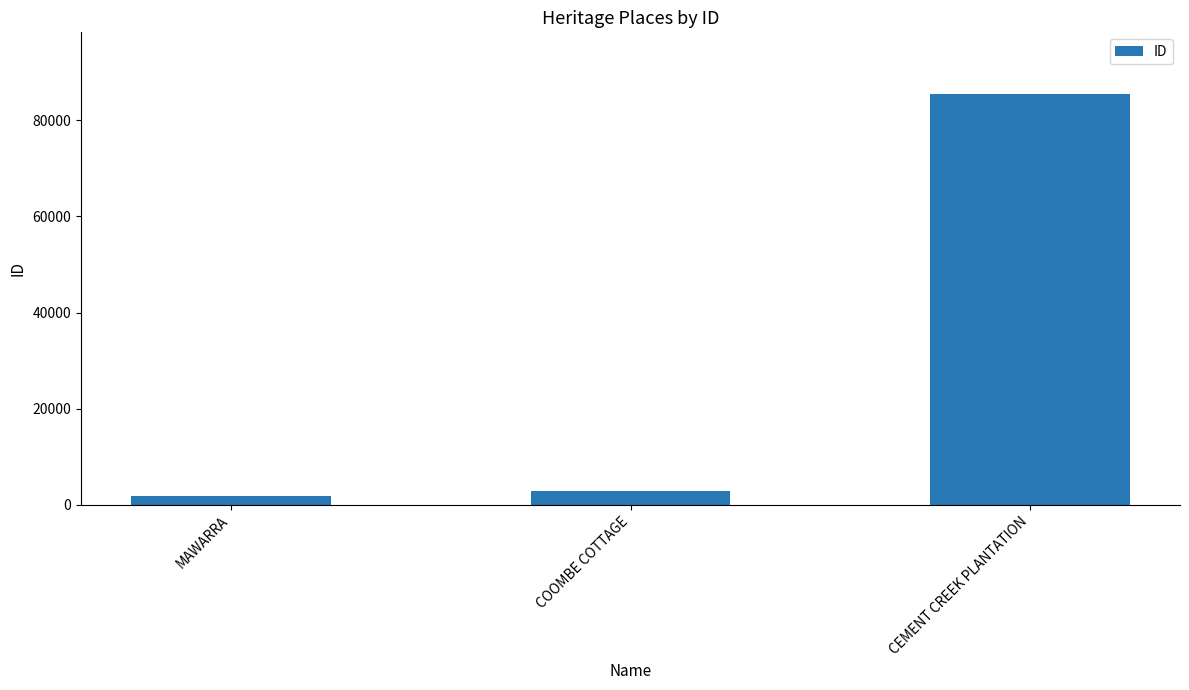

At which label is the value closest to 43666?

COOMBE COTTAGE